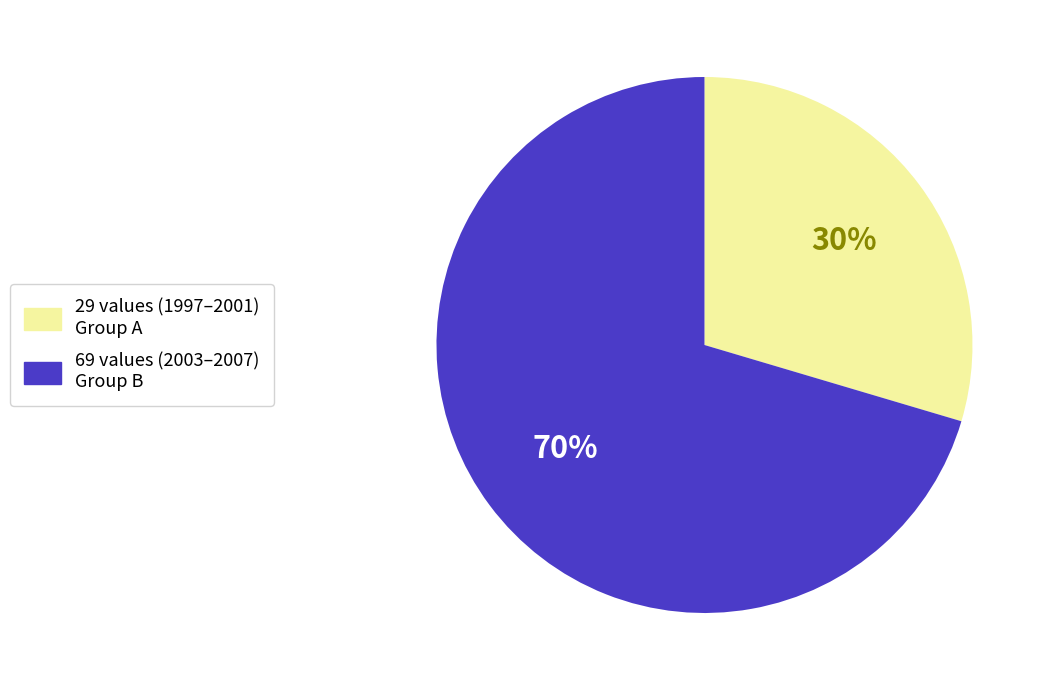

Does 29 values (1997–2001) Group A account for over 50% of the chart?

No